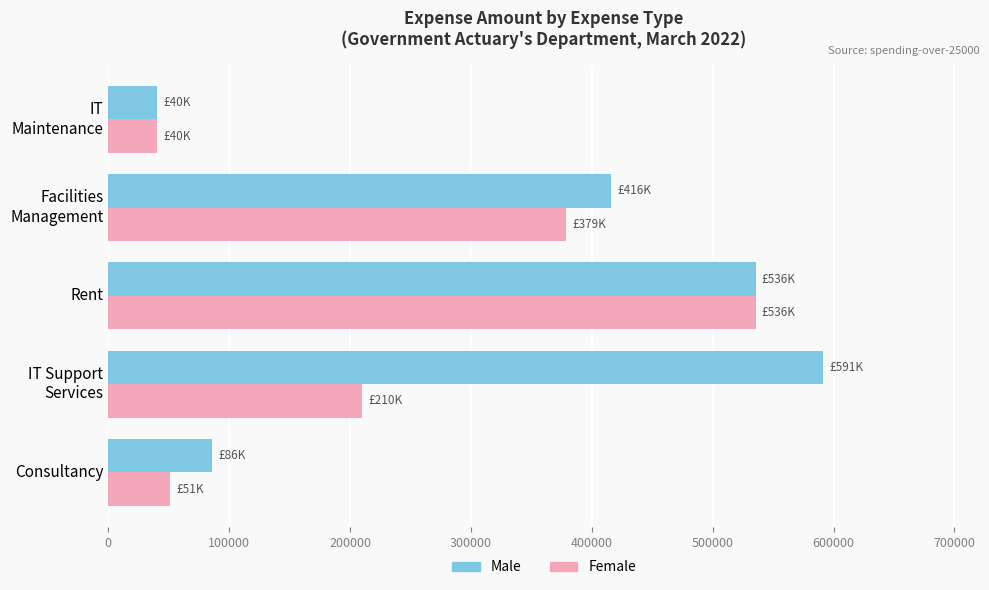

What is the sum of all Male values?

1669205.3